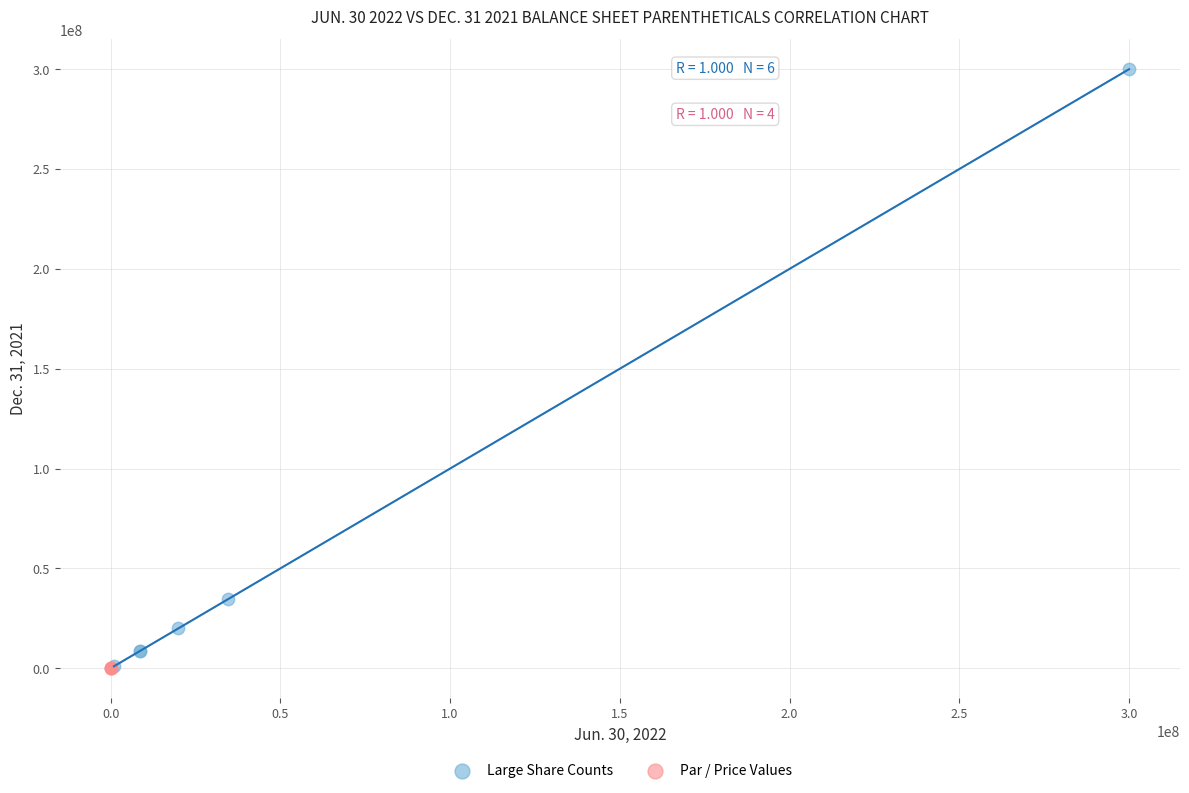

Which series reaches the maximum Y coordinate?

Large Share Counts